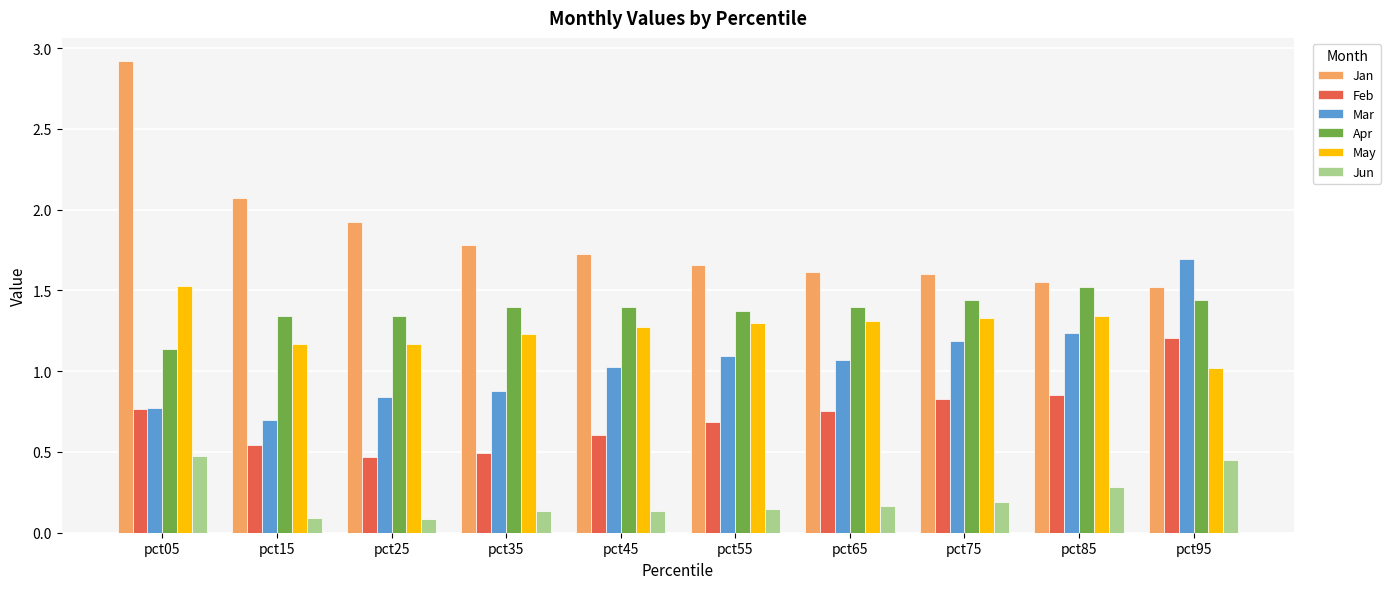

What is the sum of all Feb values?

7.2